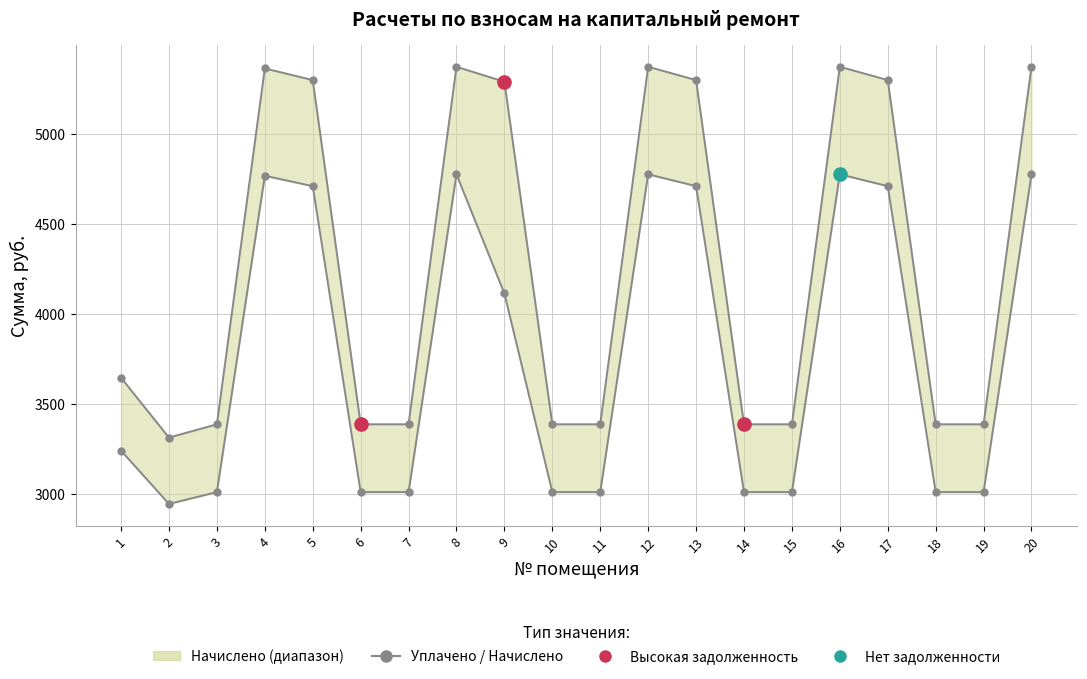

Is the value of начислено (линия) at 10 greater than the value of уплачено at 20?

No